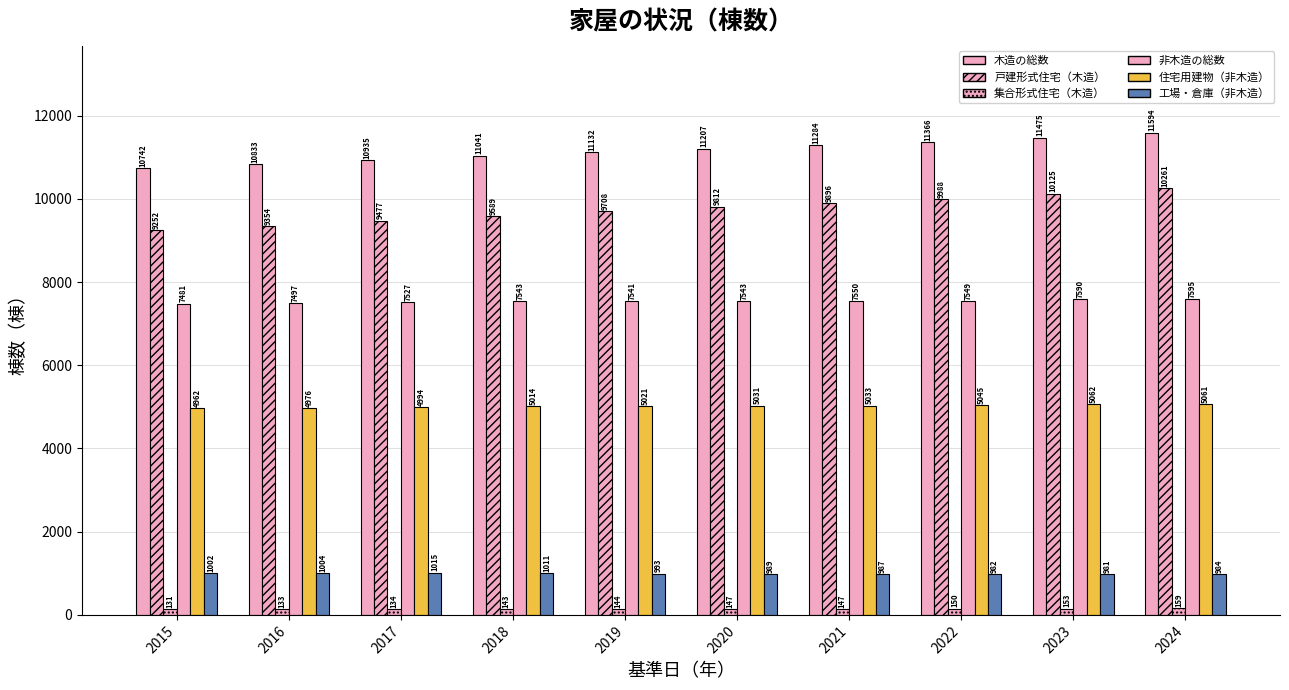

How many bars are there in total?

60